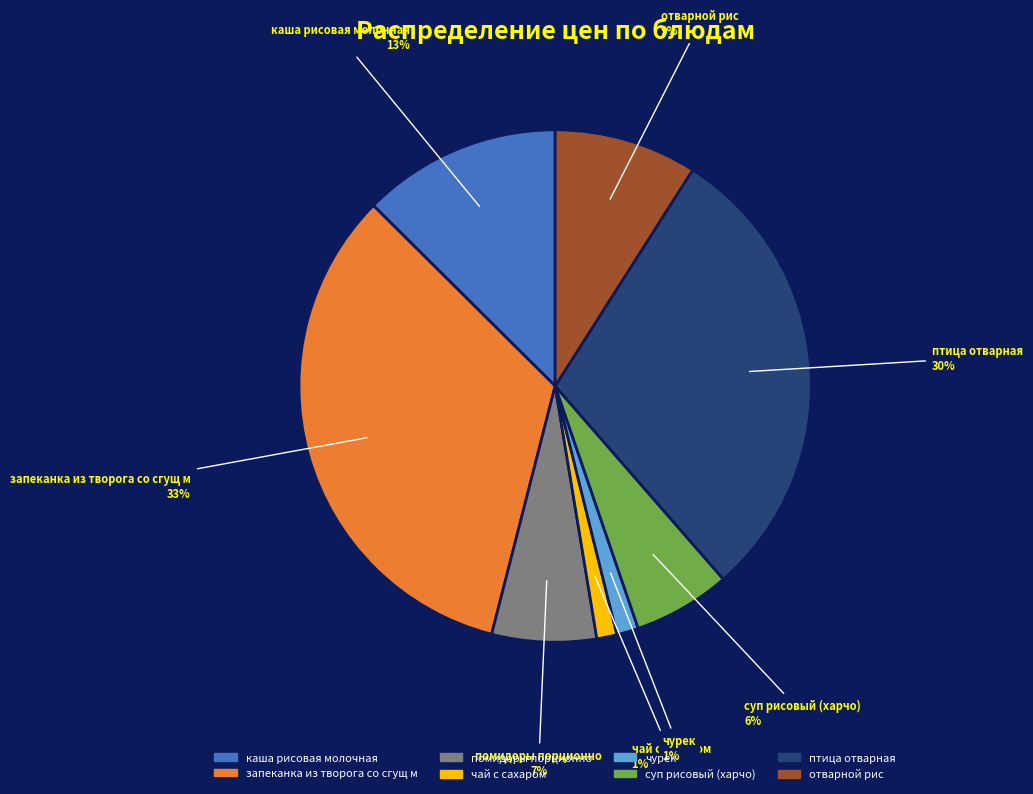

How many segments does this pie chart have?

8